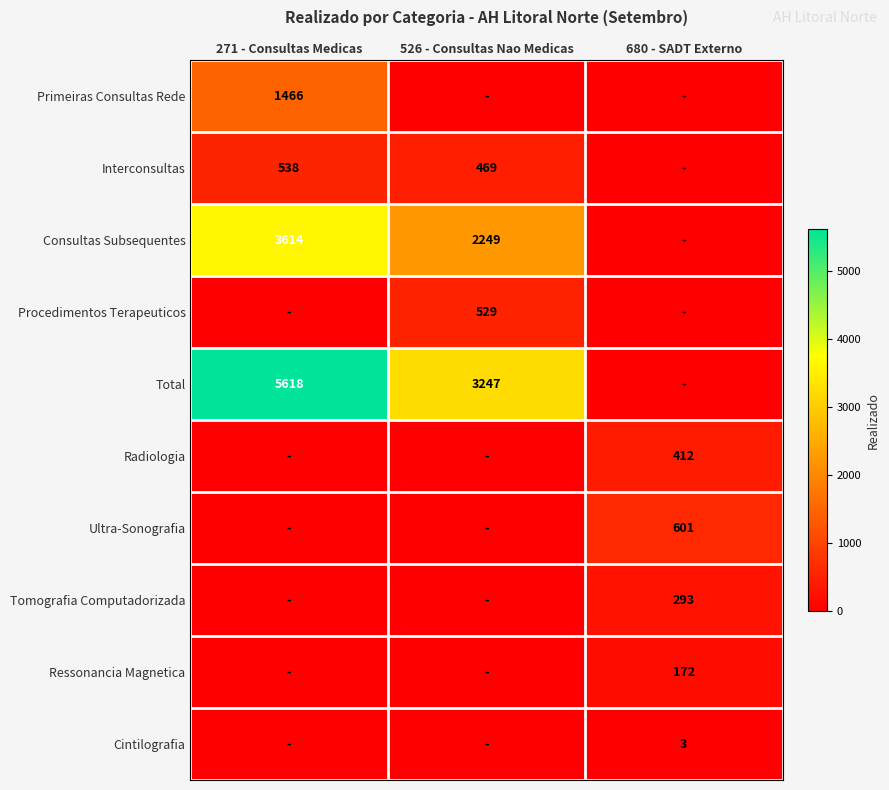

True or false: Cintilografia has a value of 2 at 680 - SADT Externo.

False